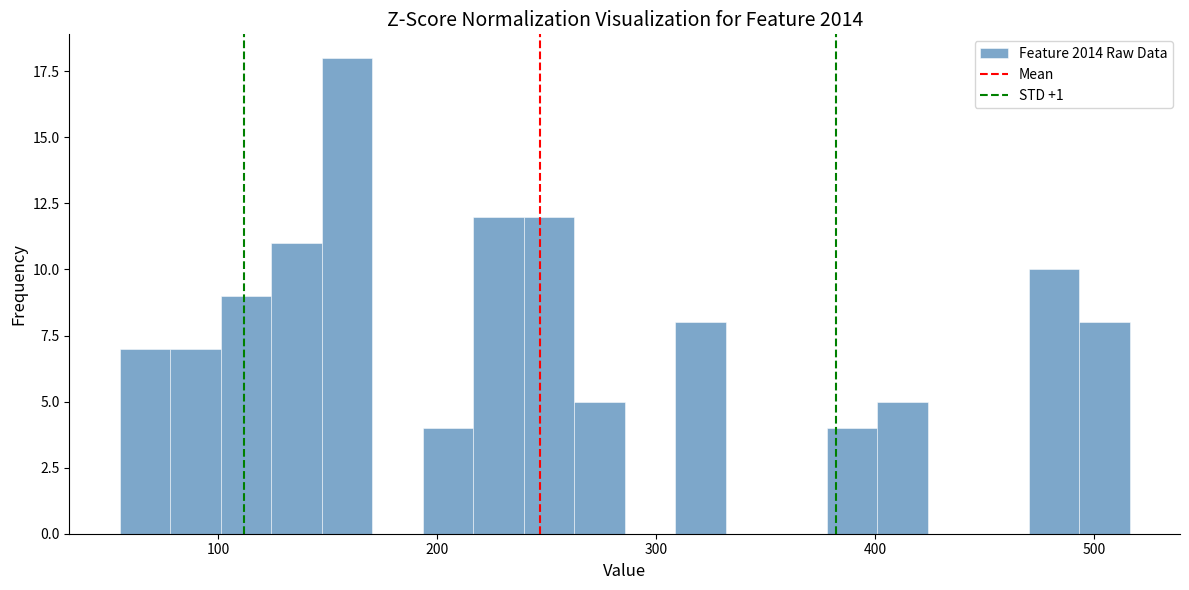

Around what value on the x-axis is the tallest bar? Give the approximate position of its centre, as read against the axis.

160